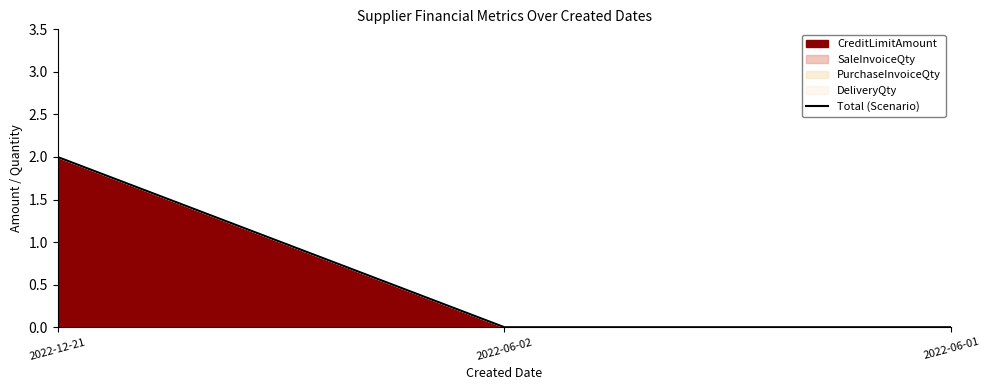

Rank the categories by value from highest to lowest.

2022-12-21, 2022-06-02, 2022-06-01